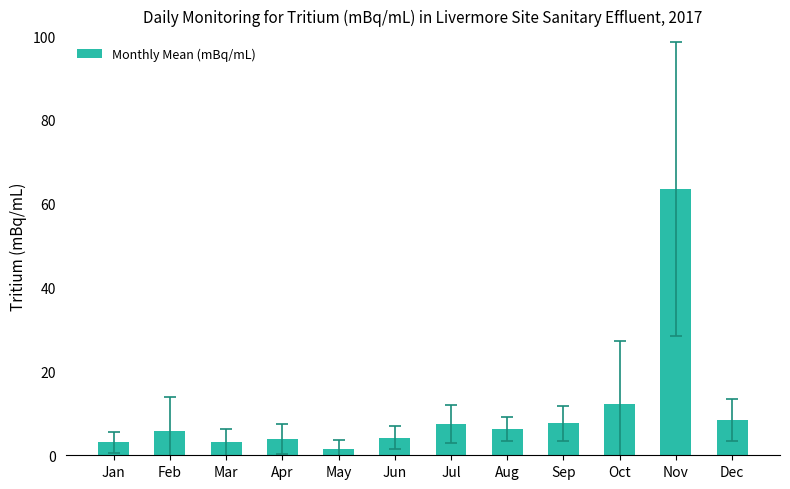

How many bars are there in total?

12